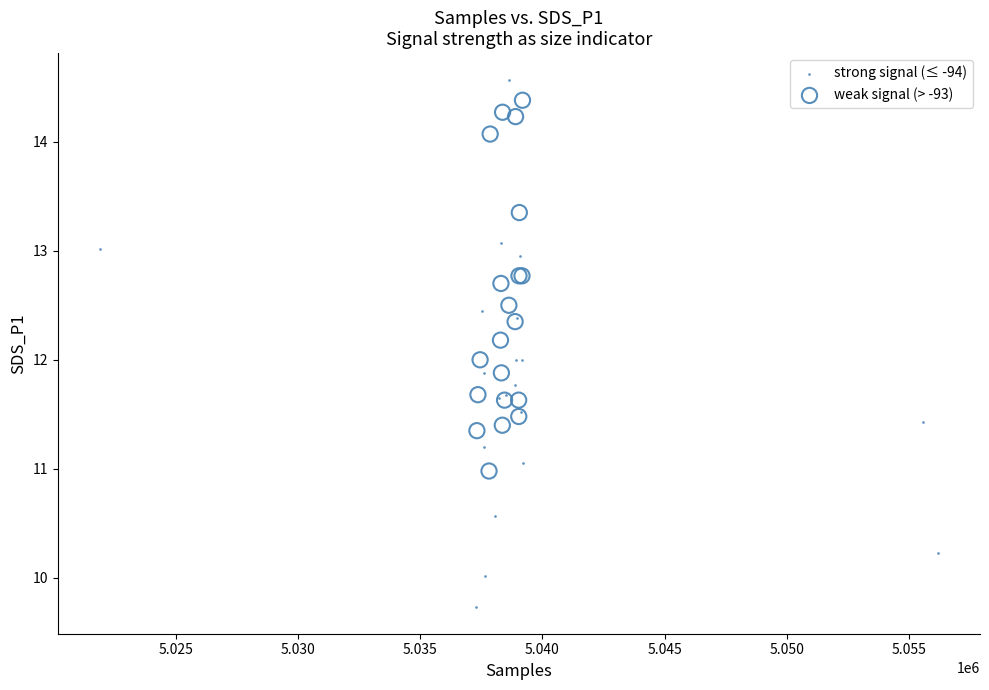

Which series has the largest Y range (max minus min)?

strong signal (≤ -94)